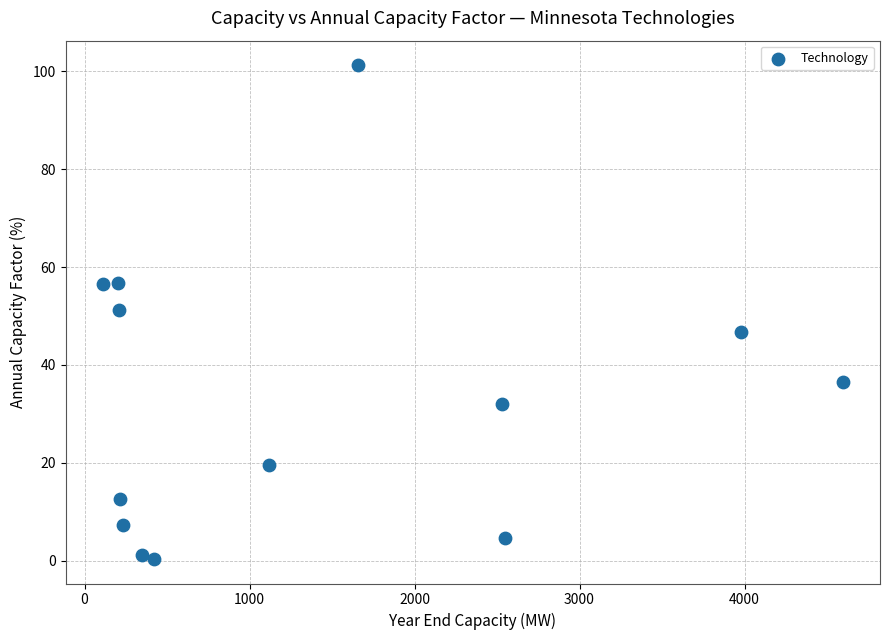

What is the range of X values (max minus min)?

4486.2